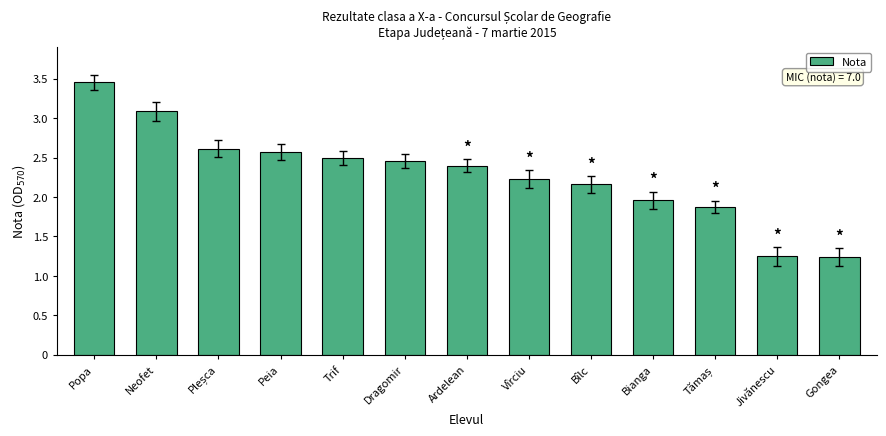

What is the label of the 5th bar from the left?

Trif